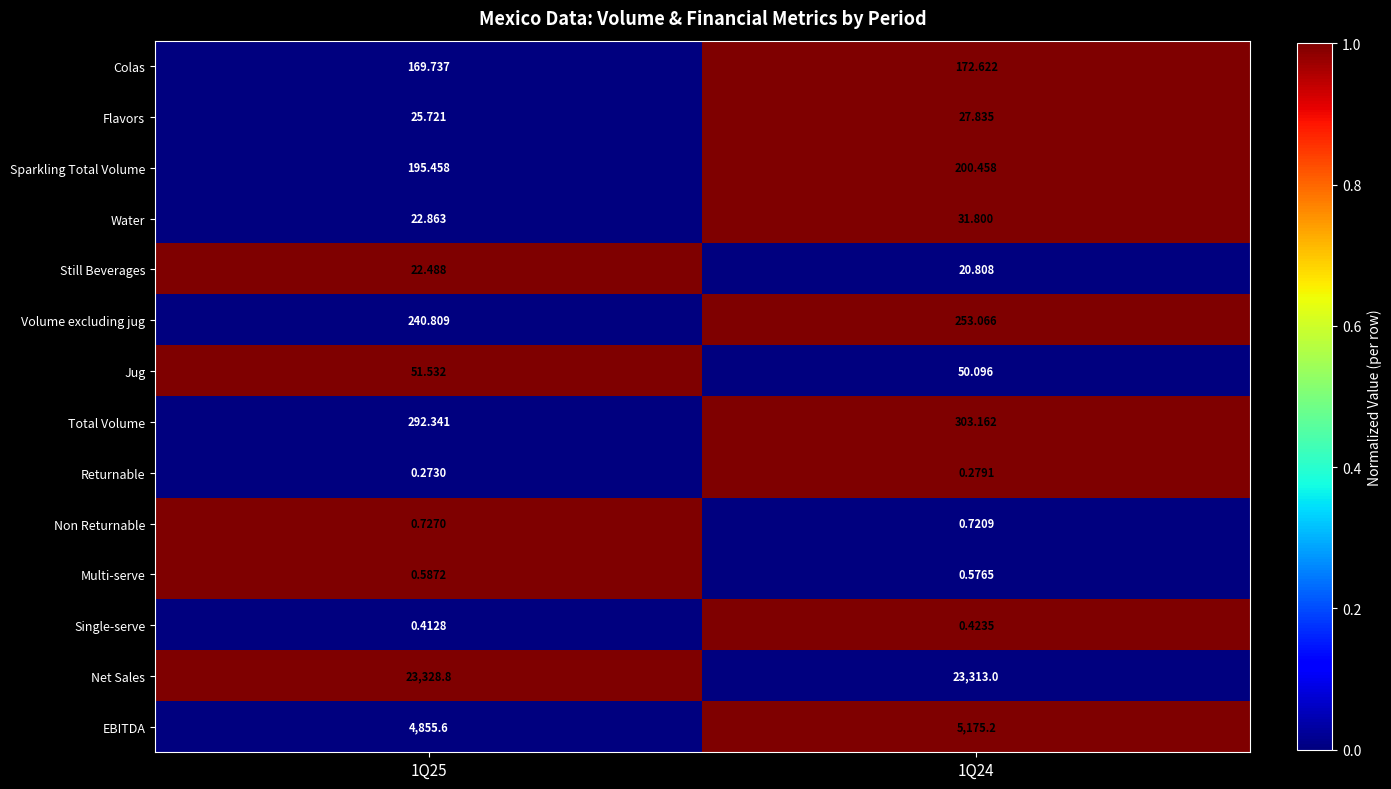

Which series changed the most between 1Q25 and 1Q24?

EBITDA